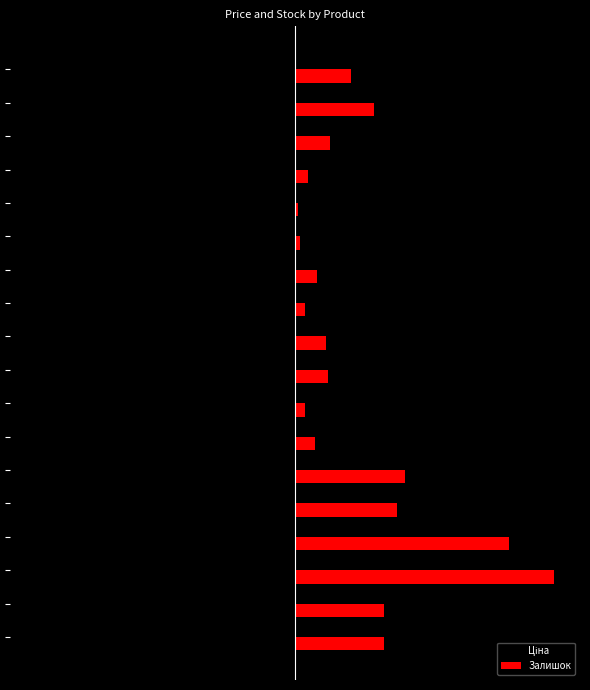

How many distinct data groups are displayed?

2